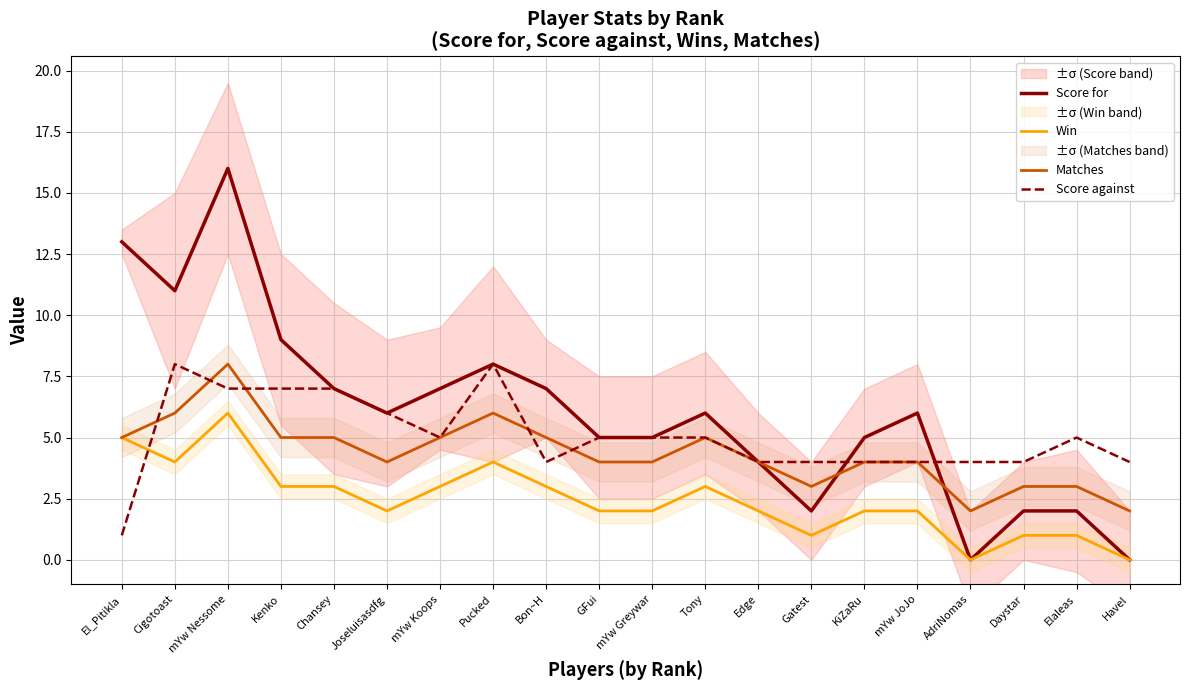

List the series in order of their overall mean, highest first.

Score for, Score against, Matches, Win